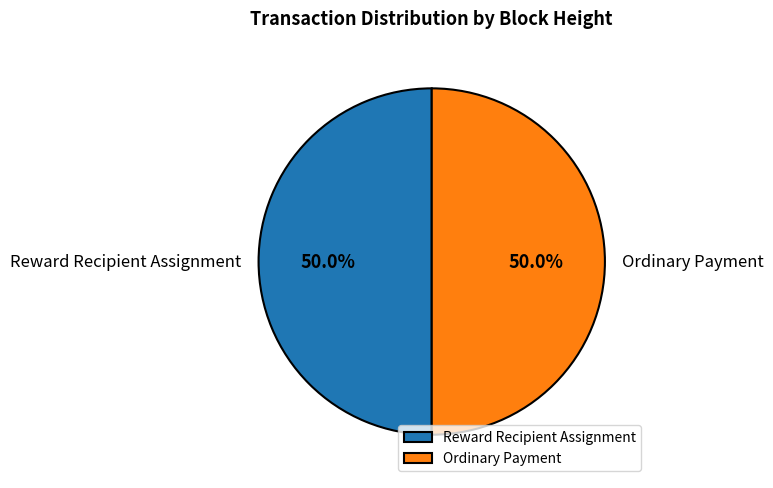

How much of the chart is everything except Reward Recipient Assignment?

50.0%